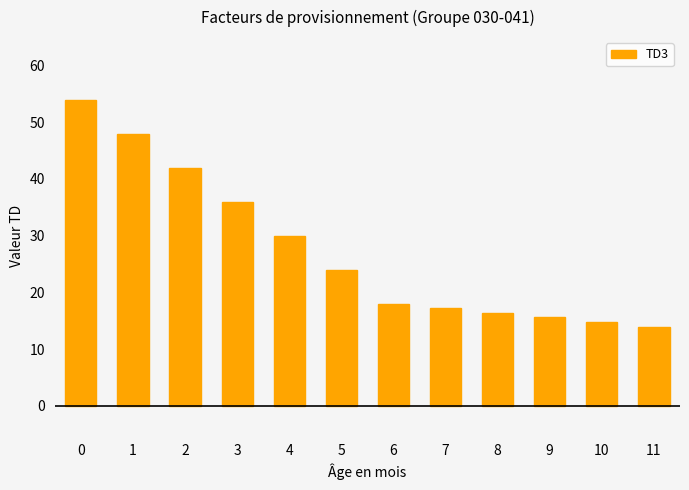

What is the difference between the second highest and minimum values?

34.0